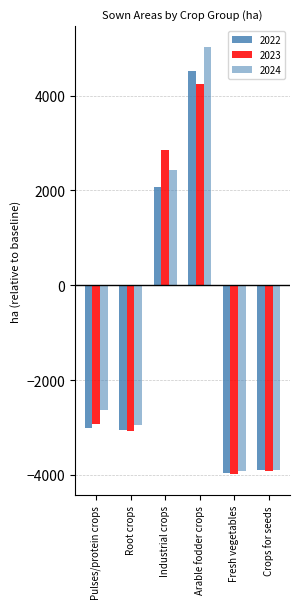

Reading left to right, list all the values displayed in this chart.

2023: -2930.2	-3083.8	2844.3	4250.0	-3983.0	-3912.1
2022: -3006.9	-3050.8	2074.8	4512.5	-3953.3	-3898.2
2024: -2627.2	-2942.3	2438.2	5014.3	-3920.3	-3904.7